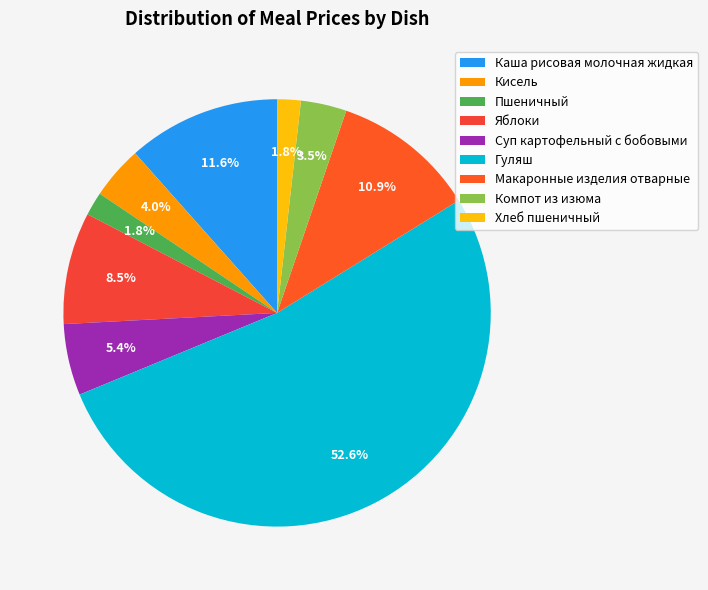

What is the change in value from Пшеничный to Компот из изюма?

+1.5